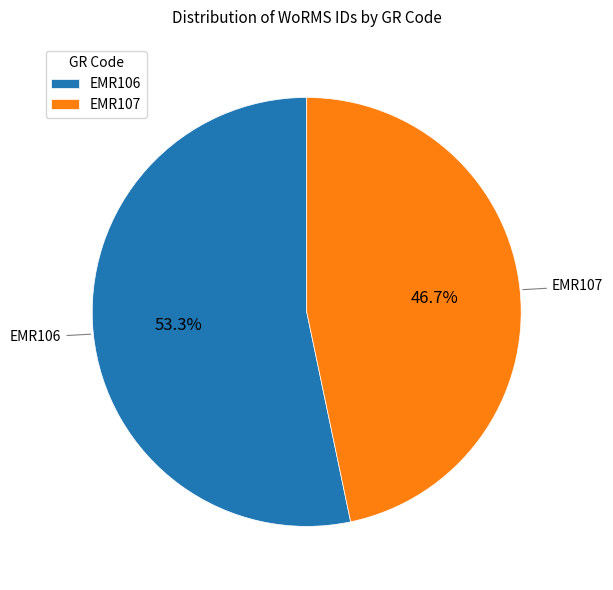

Count the number of slices in the pie.

2